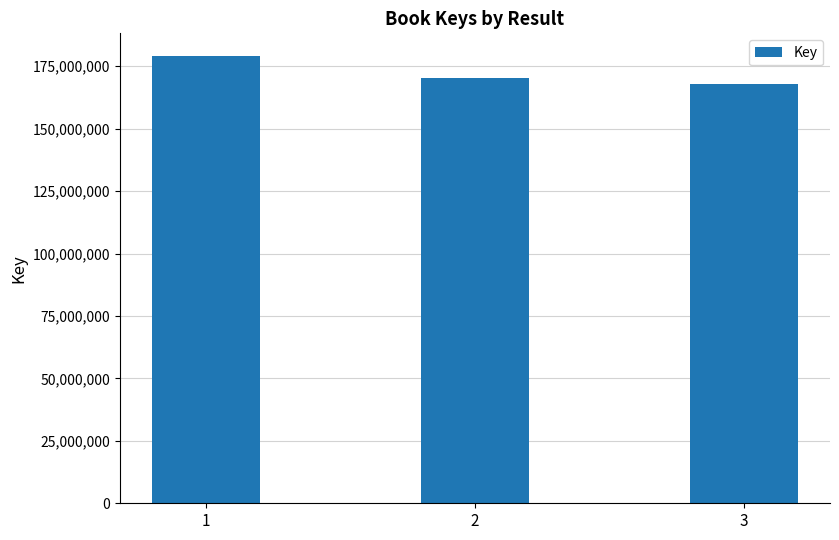

What is the change in value from 2 to 3?

-2183346